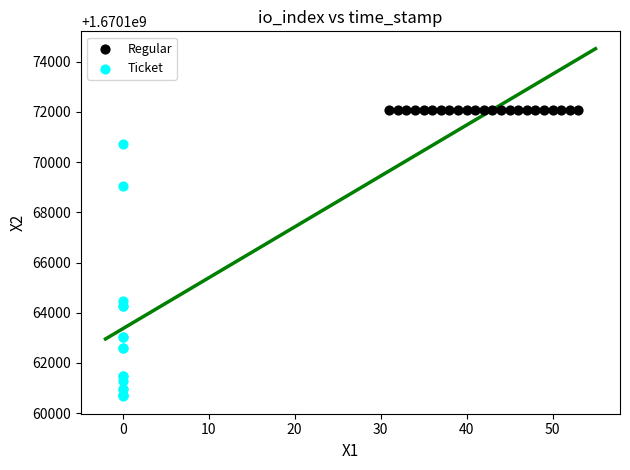

Which series reaches the maximum Y coordinate?

Regular